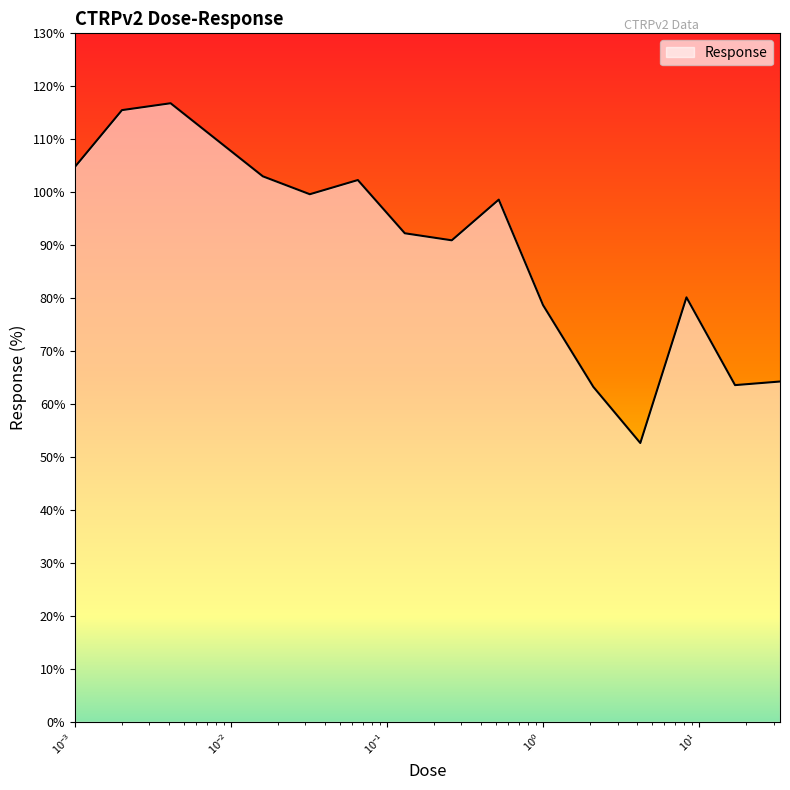

What is the greatest value displayed?

116.8